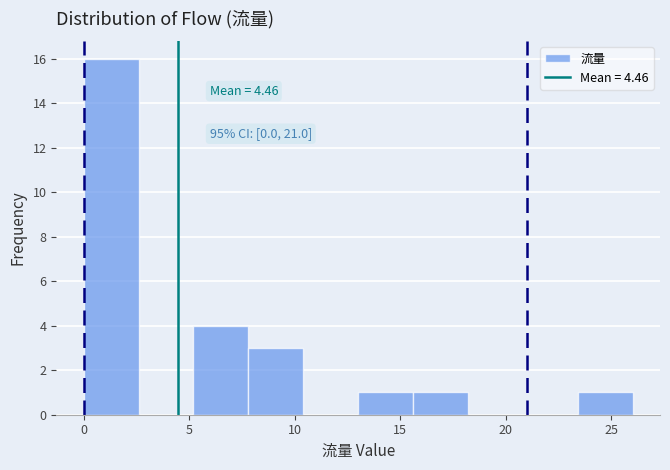

Which range on the x-axis has the tallest bar?

0.0 to 2.6